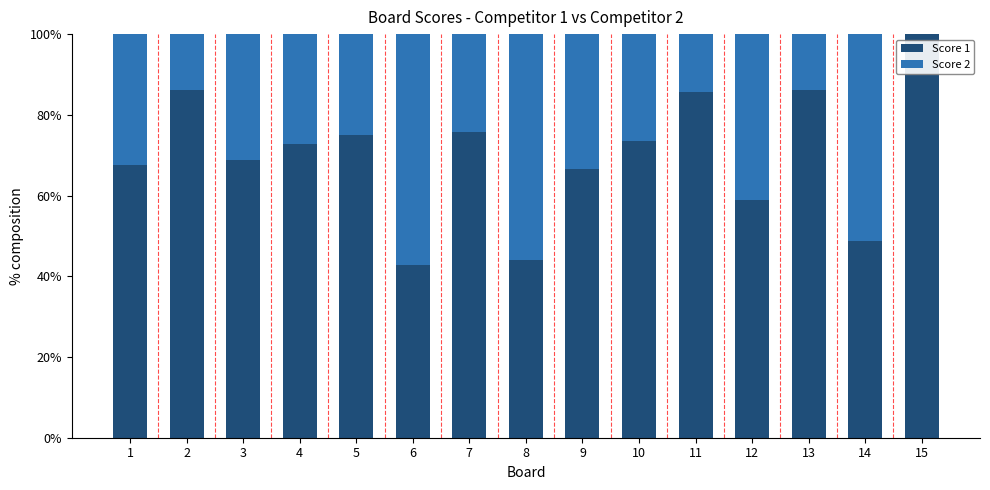

What is the total value across all series at 5?

100.0